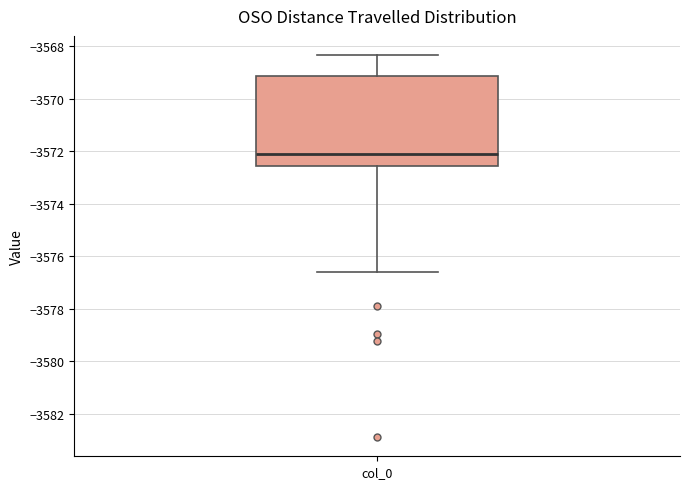

Read this box plot against the y-axis: the position of the median line, the range covered by the box, and the ends of both whiskers. The values are not printed on the chart, so give them approximately, as read against the axis.

median -3572.2, box -3572.6 to -3569.2, whiskers -3576.6 to -3568.4